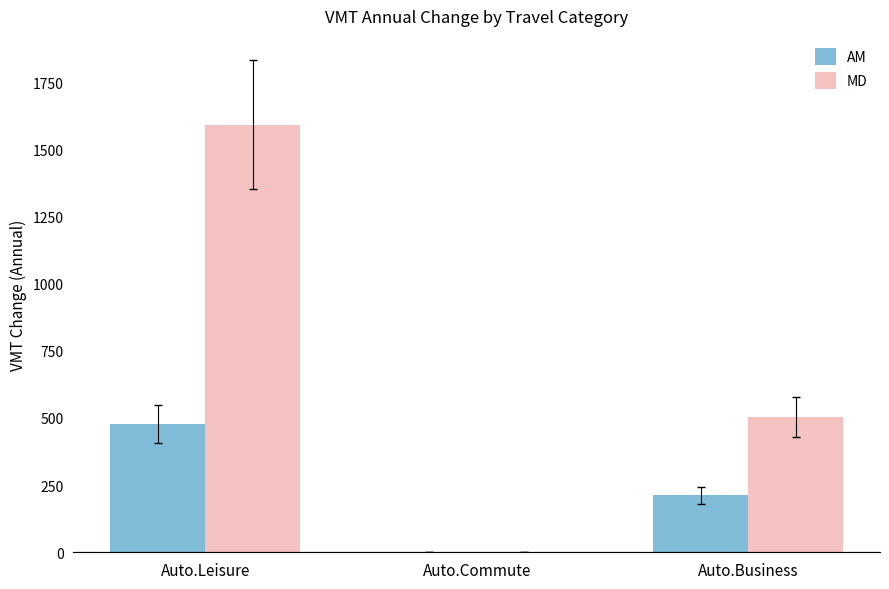

Which series has the largest total across all categories?

MD